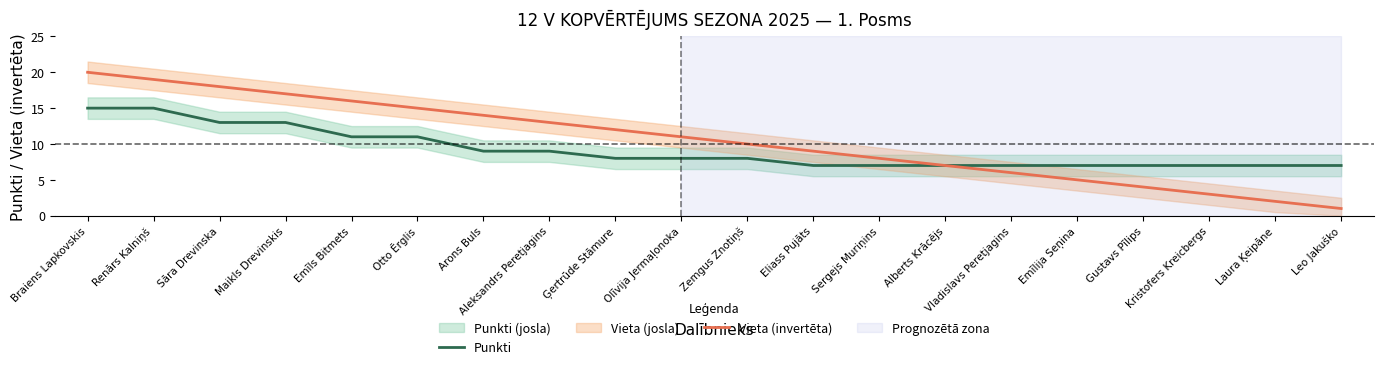

Rank the categories by Punkti value from highest to lowest.

Braiens Lapkovskis, Renārs Kalniņš, Sāra Drevinska, Maikls Drevinskis, Emīls Bitmets, Otto Ērglis, Arons Buls, Aleksandrs Peretjagins, Ģertrūde Stāmure, Olīvija Jermaļonoka, Zemgus Znotiņš, Eliass Pujāts, Sergejs Muriņins, Alberts Krācējs, Vladislavs Peretjagins, Emīlija Seņina, Gustavs Pīlips, Kristofers Kreicbergs, Laura Ķeipāne, Leo Jakuško